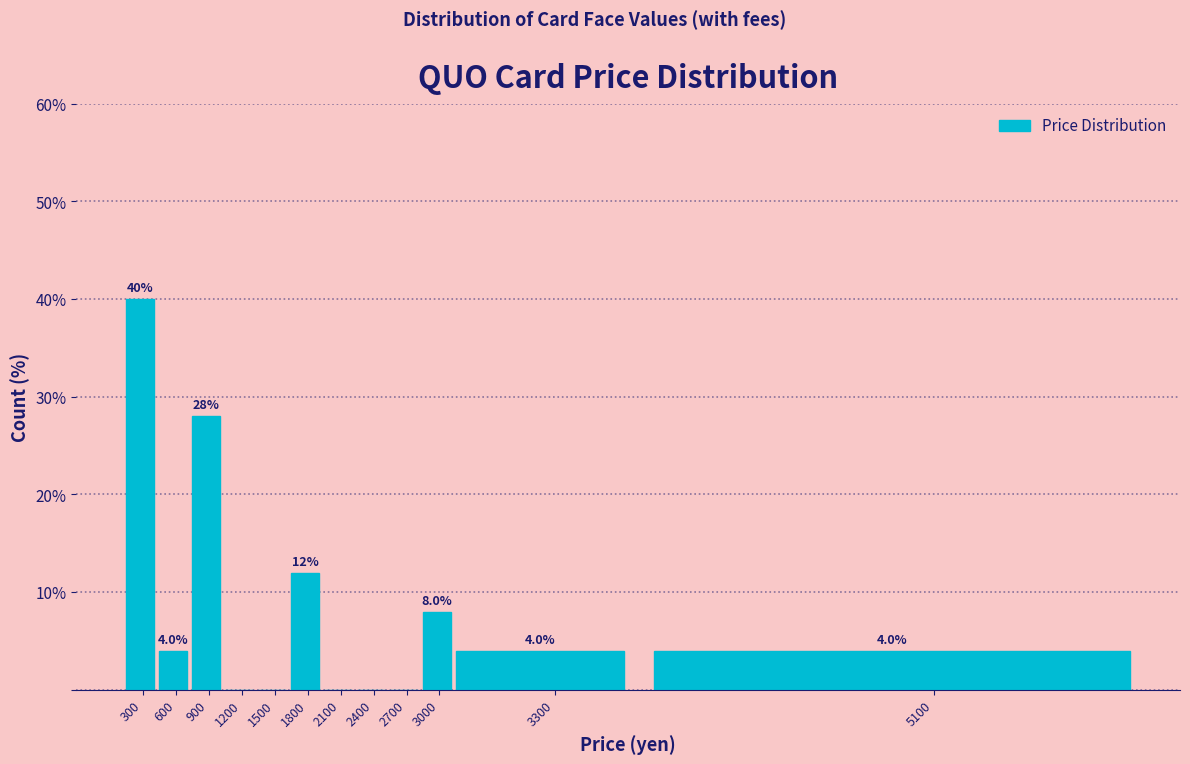

Reading left to right, transcribe all the data shown in this chart.

300=40.0	600=4.0	900=28.0	1200=0.0	1500=0.0	1800=12.0	2100=0.0	2400=0.0	2700=0.0	3000=8.0	3300=4.0	5100=4.0